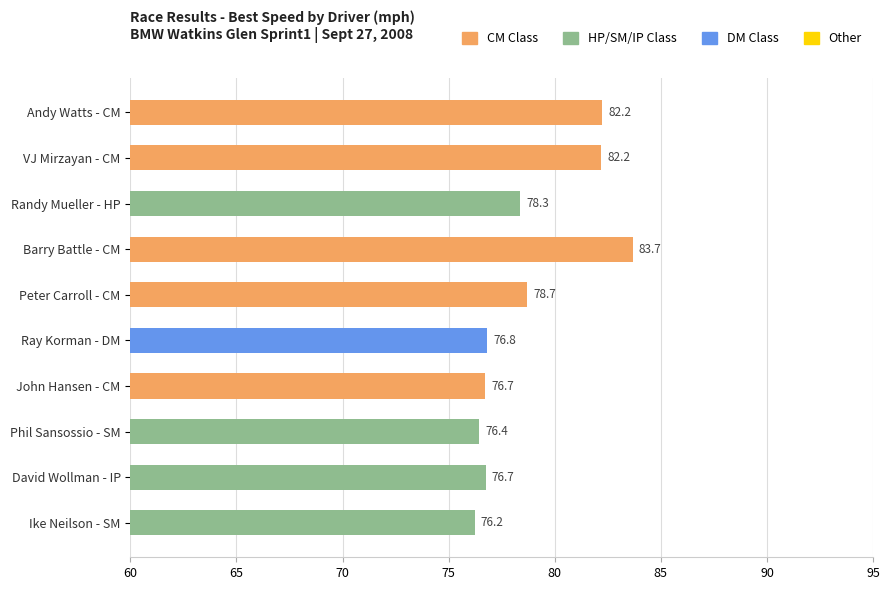

What is the value of the 2nd bar from the top?

82.2